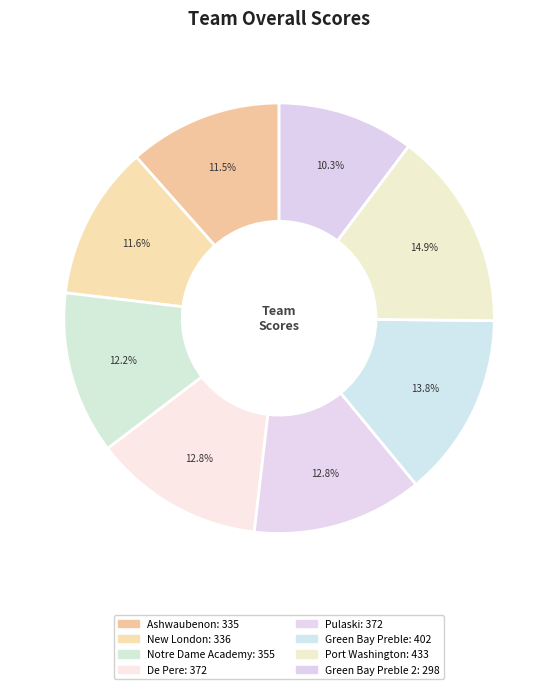

Does any single category account for the majority?

No